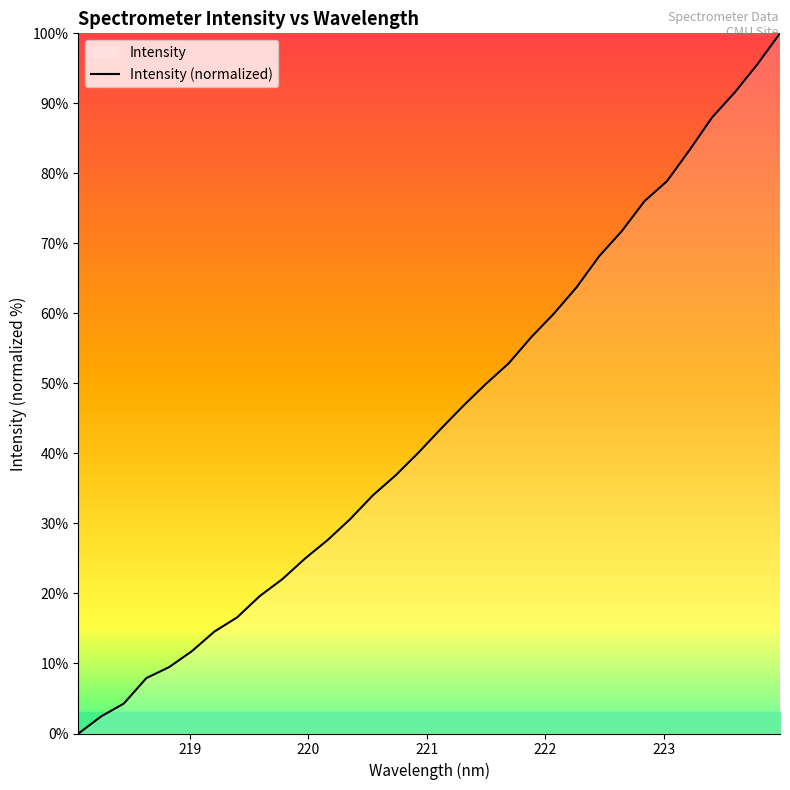

How many values are below 43?

16